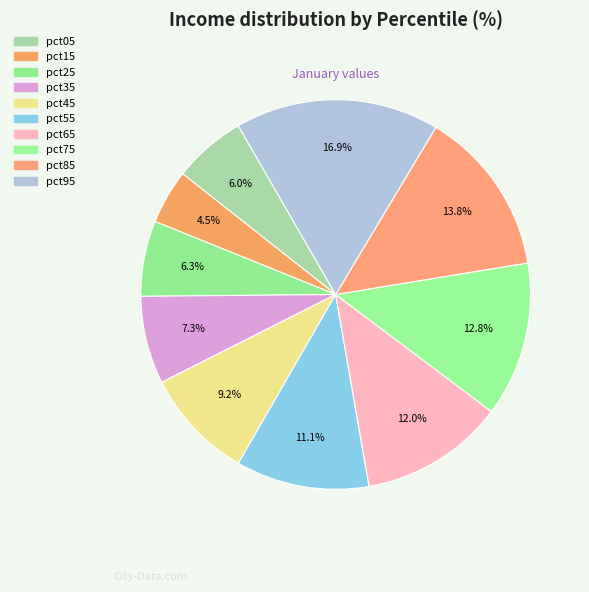

Which slice is the smallest?

pct15